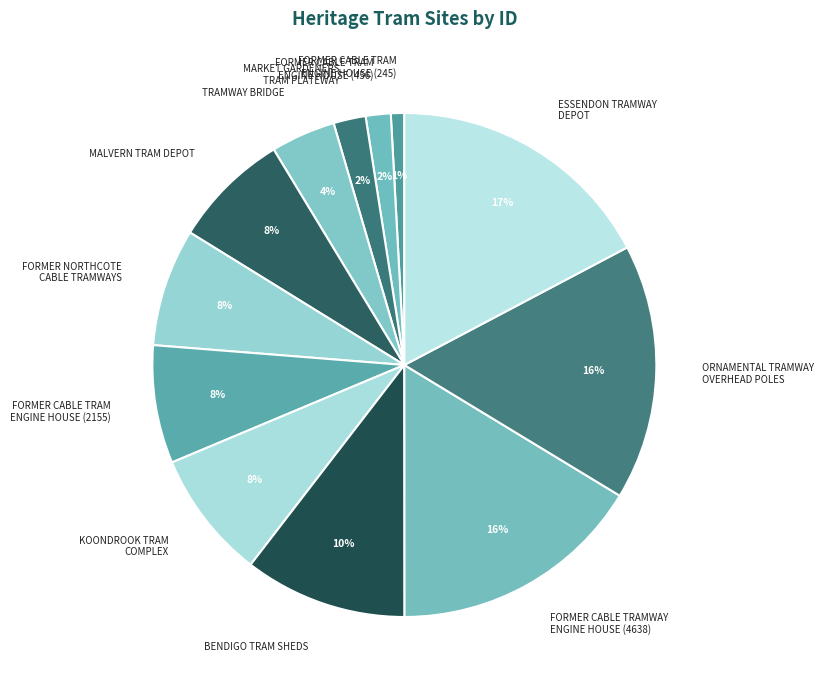

How many segments does this pie chart have?

12